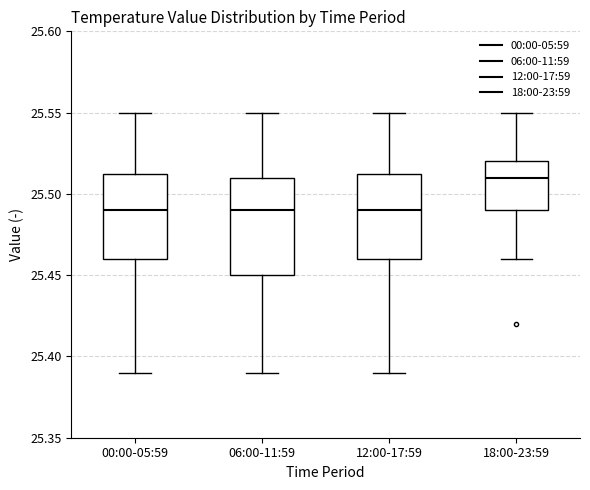

Which box has the highest median line?

18:00-23:59